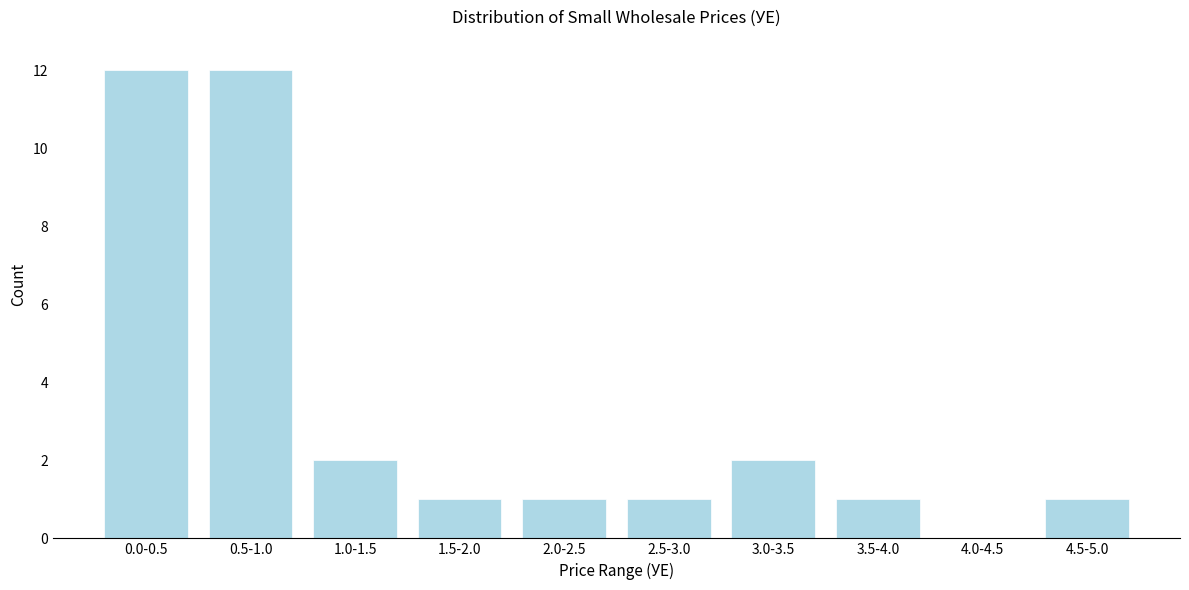

Reading right to left, list all the values displayed in this chart.

4.5-5.0=1	4.0-4.5=0	3.5-4.0=1	3.0-3.5=2	2.5-3.0=1	2.0-2.5=1	1.5-2.0=1	1.0-1.5=2	0.5-1.0=12	0.0-0.5=12